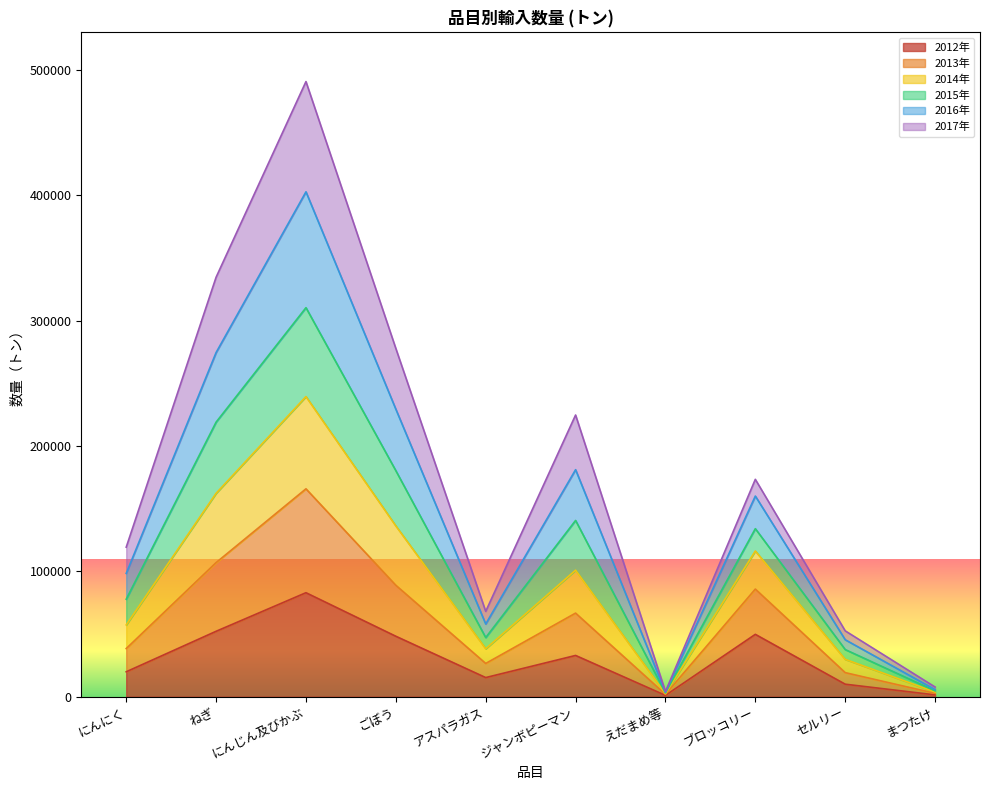

True or false: 2013年 and 2012年 cross at least once.

False